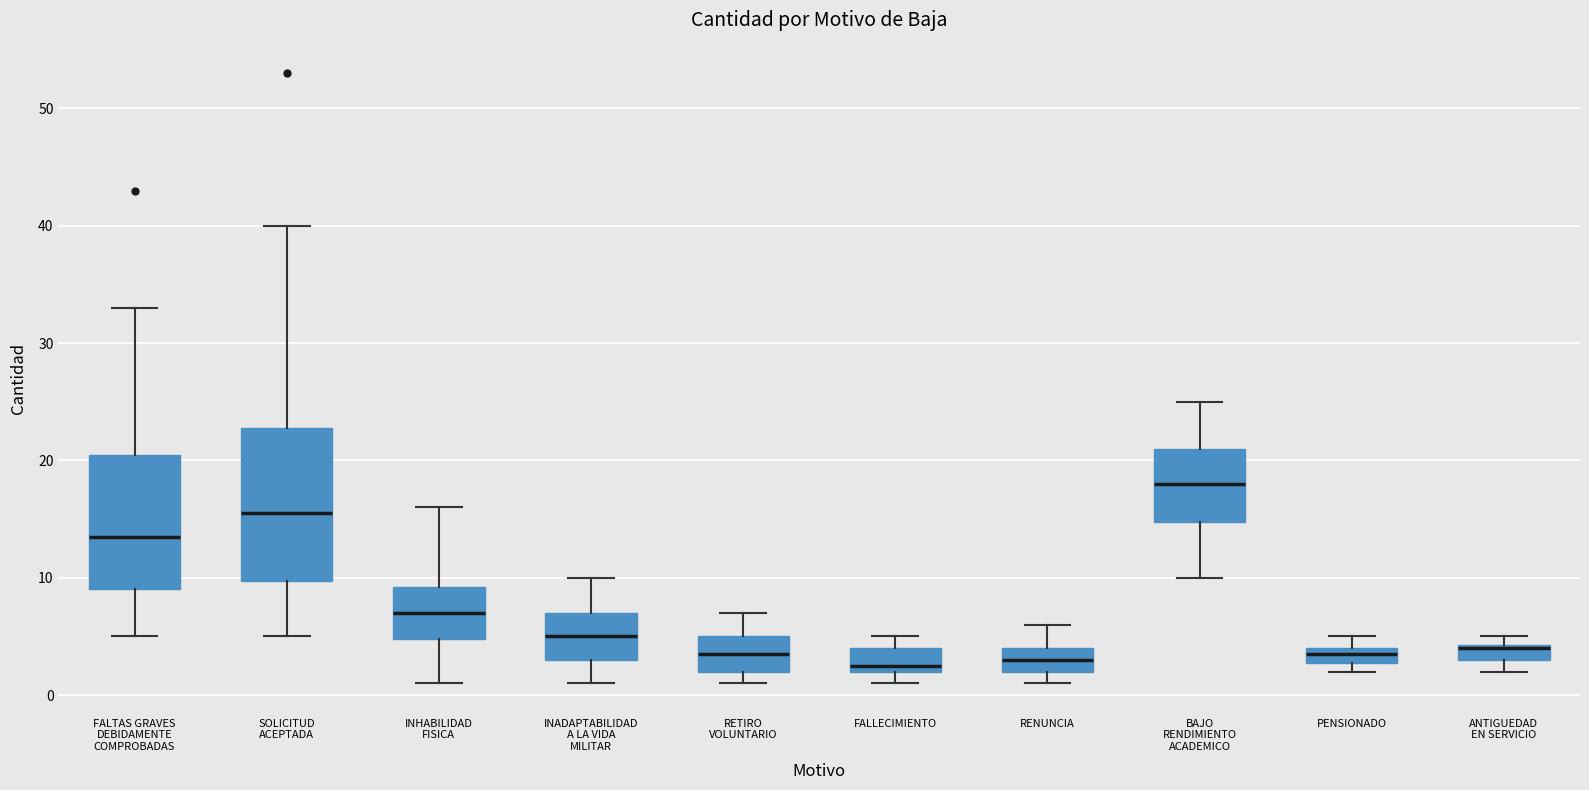

Which box is the tallest, from its lower edge to its upper edge?

SOLICITUD ACEPTADA